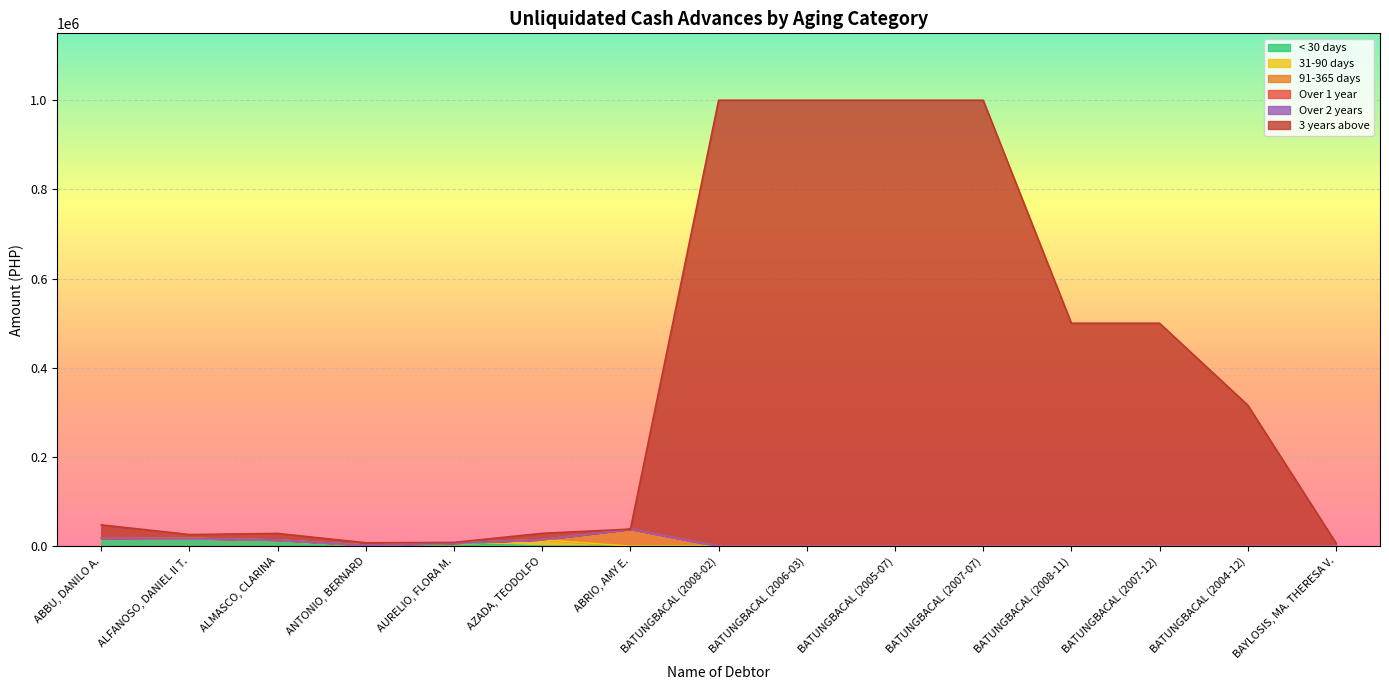

What are all the series names shown in the legend?

< 30 days, 31-90 days, 91-365 days, Over 1 year, Over 2 years, 3 years above